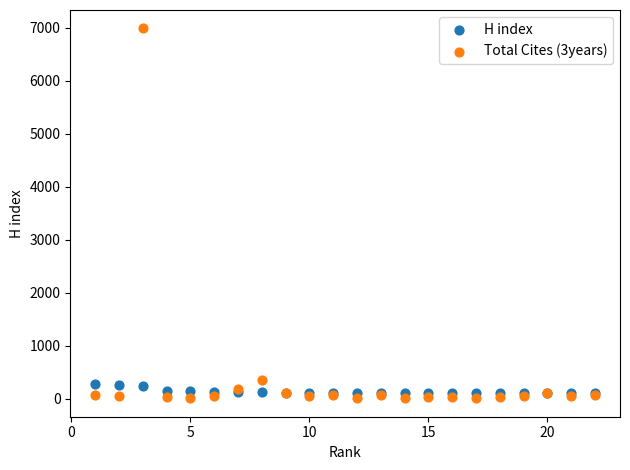

Across all series, what Y value is closest to 3496?

353